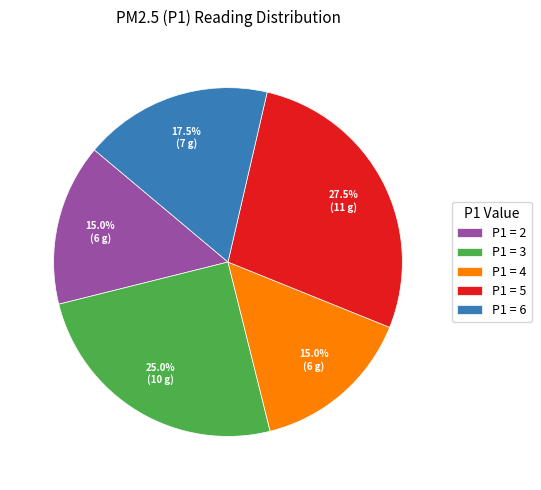

Combined, what portion of the pie is P1 = 5 and P1 = 2?

42.5%